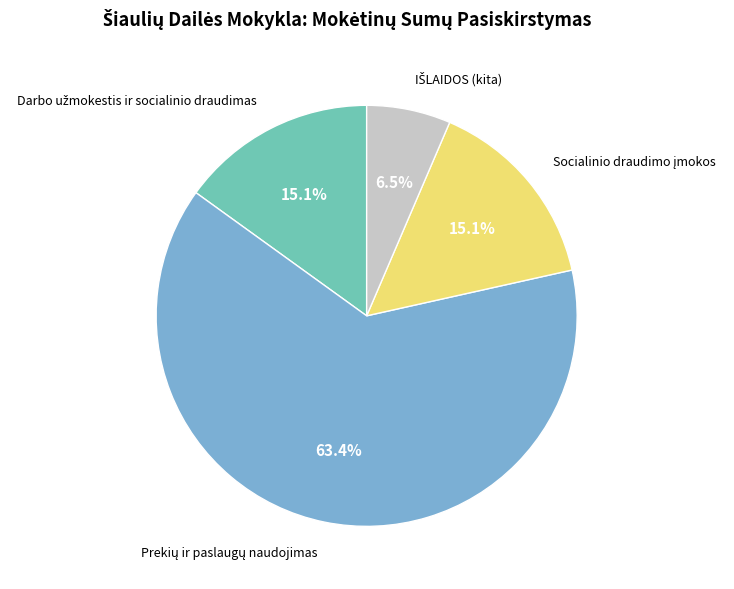

To the nearest percent, what is the difference between the largest and smallest slice percentages?

57%